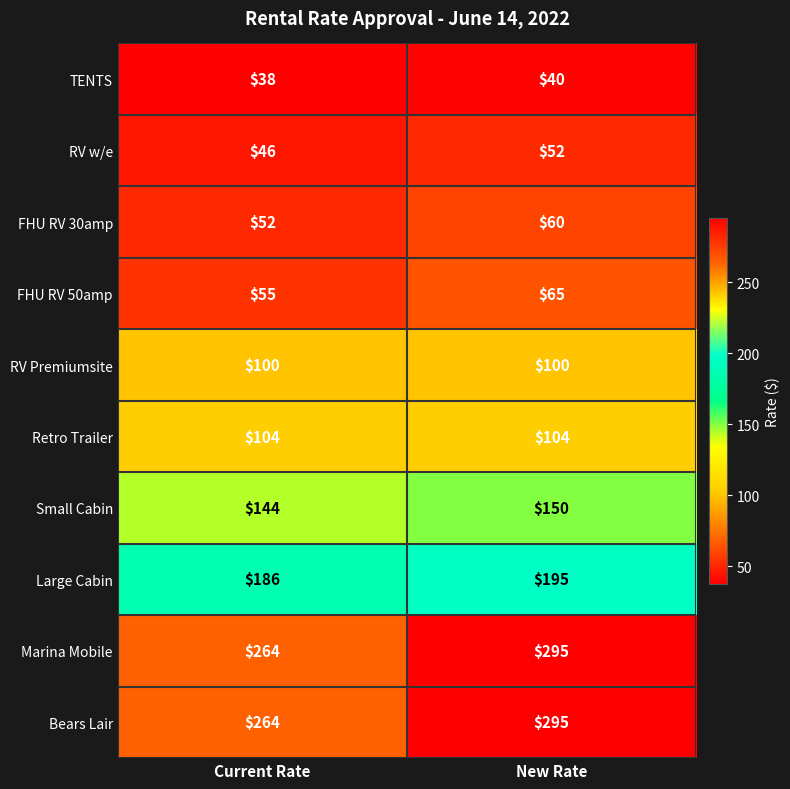

Reading left to right, what are all the values shown in this chart?

TENTS: 38	40
RV w/e: 46	52
FHU RV 30amp: 52	60
FHU RV 50amp: 55	65
RV Premiumsite: 100	100
Retro Trailer: 104	104
Small Cabin: 144	150
Large Cabin: 186	195
Marina Mobile: 264	295
Bears Lair: 264	295